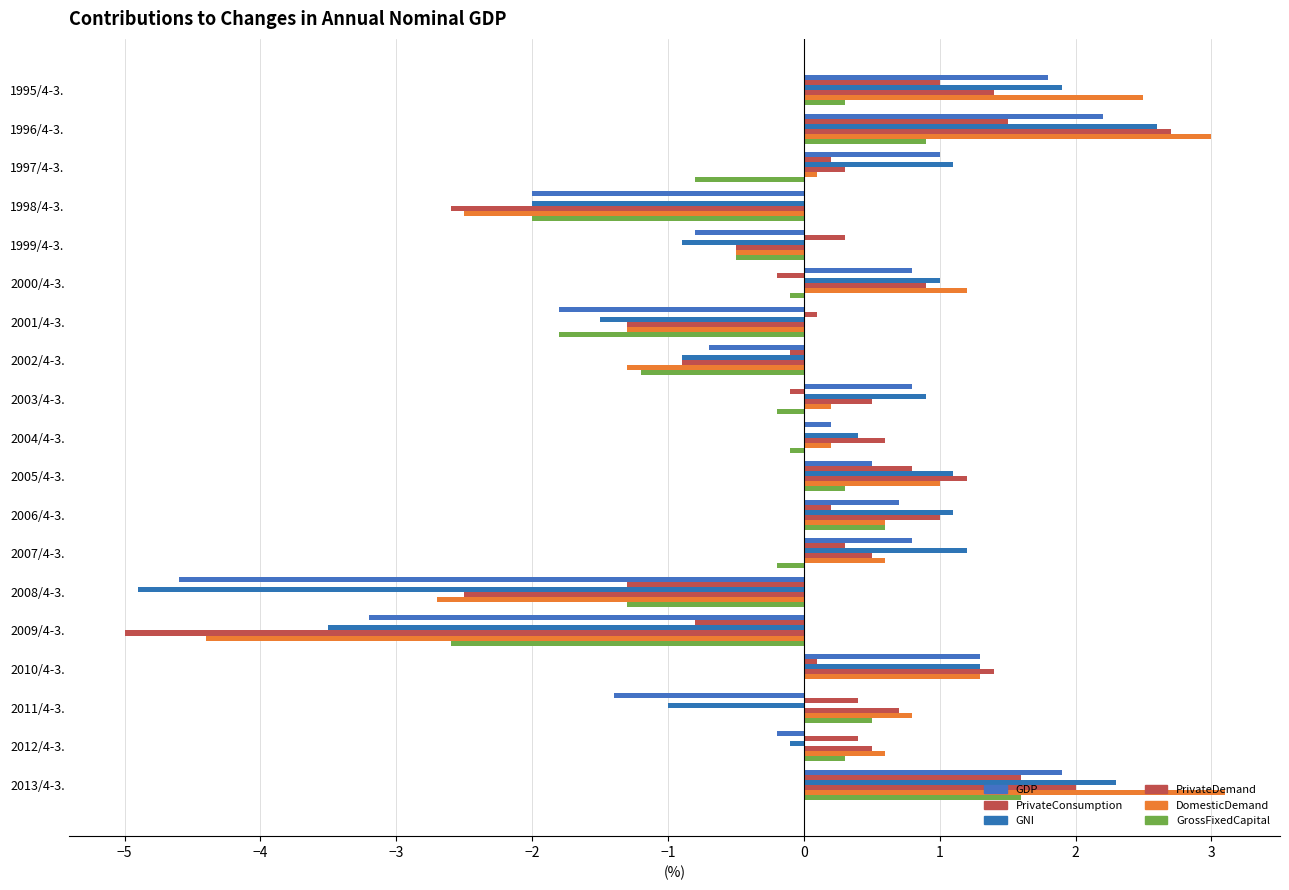

How many distinct data groups are displayed?

6